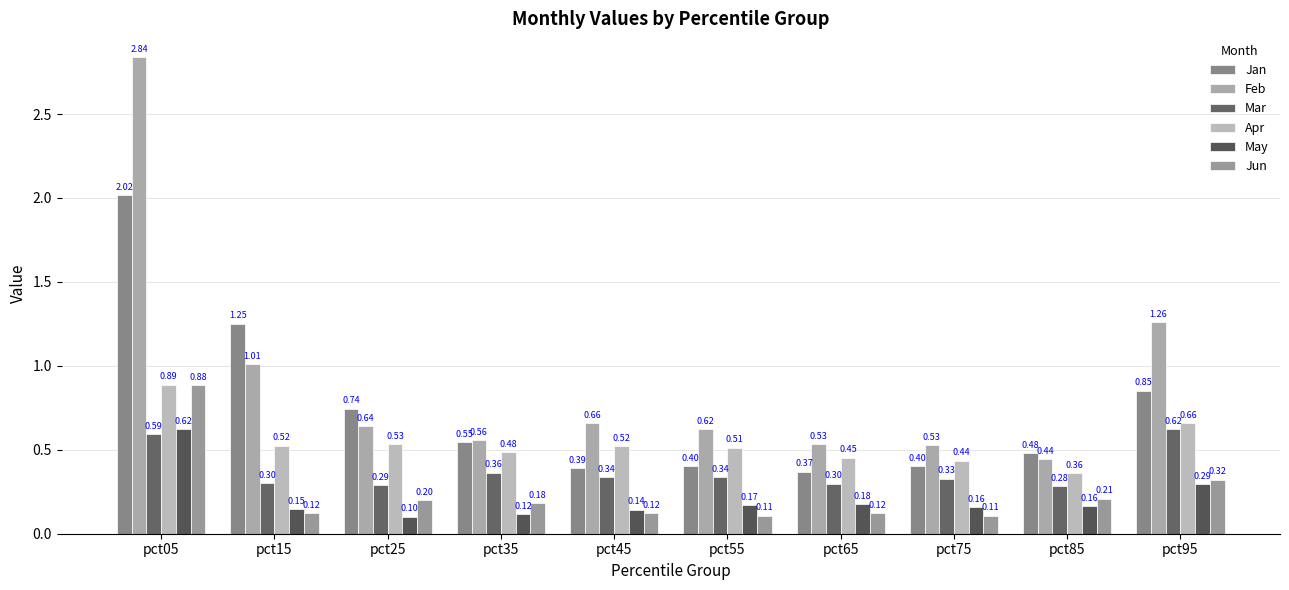

What is the difference between the highest and lowest values at pct15?

1.1